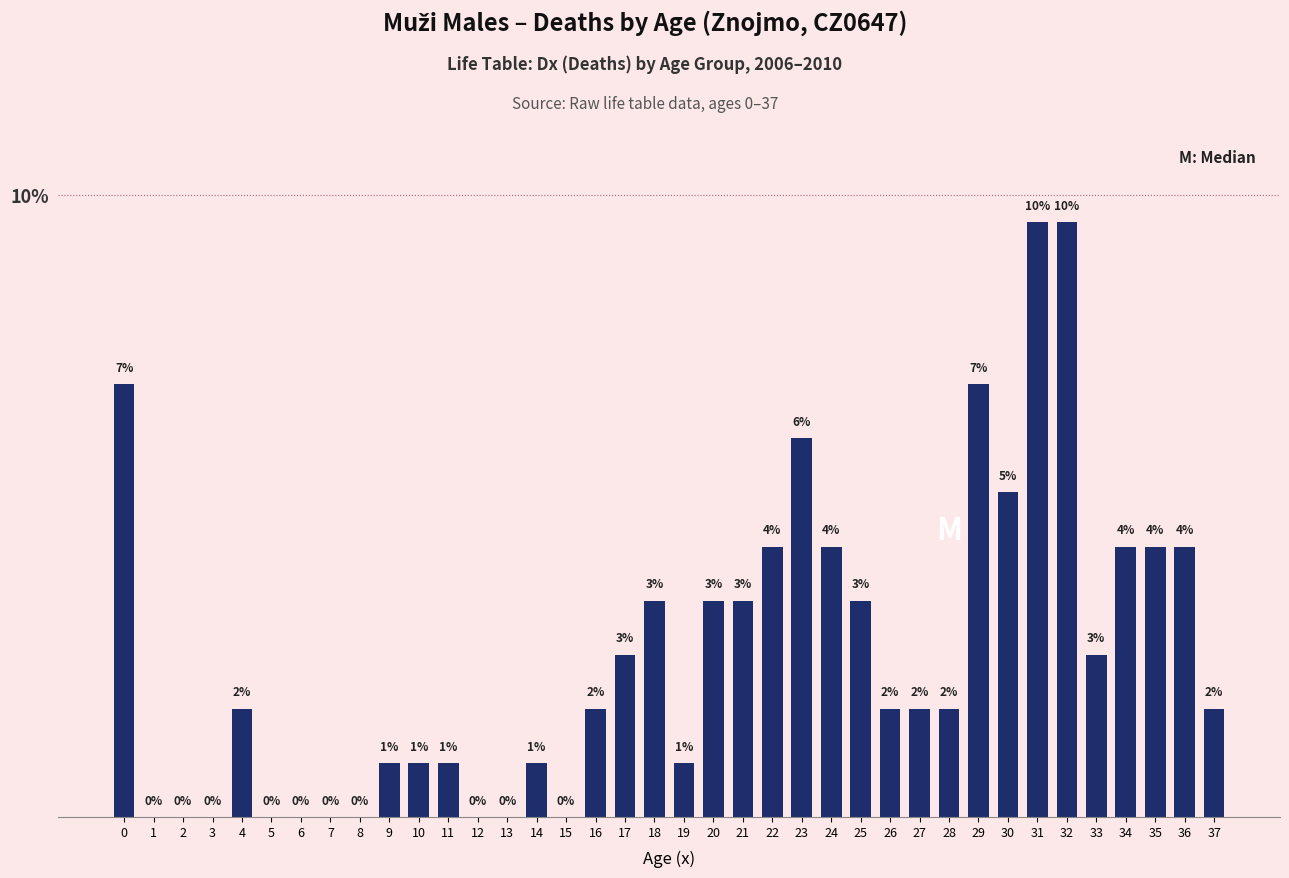

Are the bars horizontal?

No